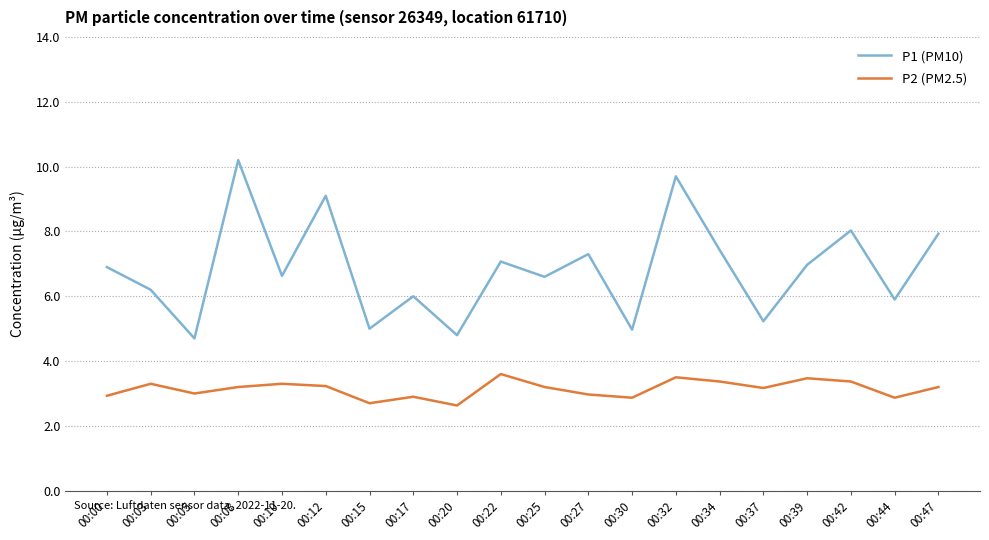

Which series has the largest total across all categories?

P1 (PM10)